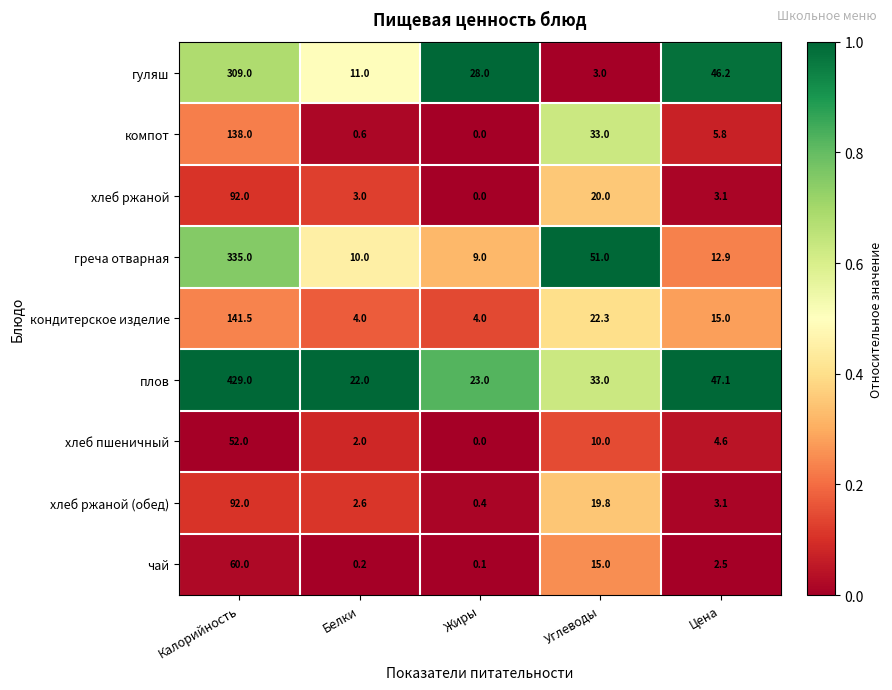

What is the lowest value of the греча отварная series?

9.0